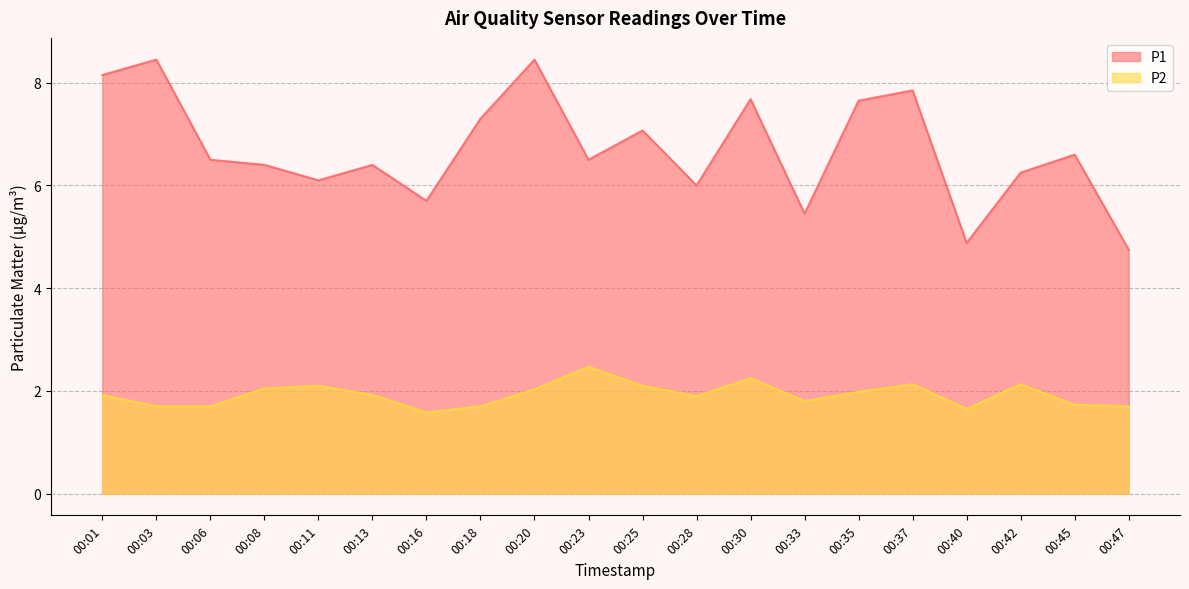

What is the average value of the P2 series?

1.9